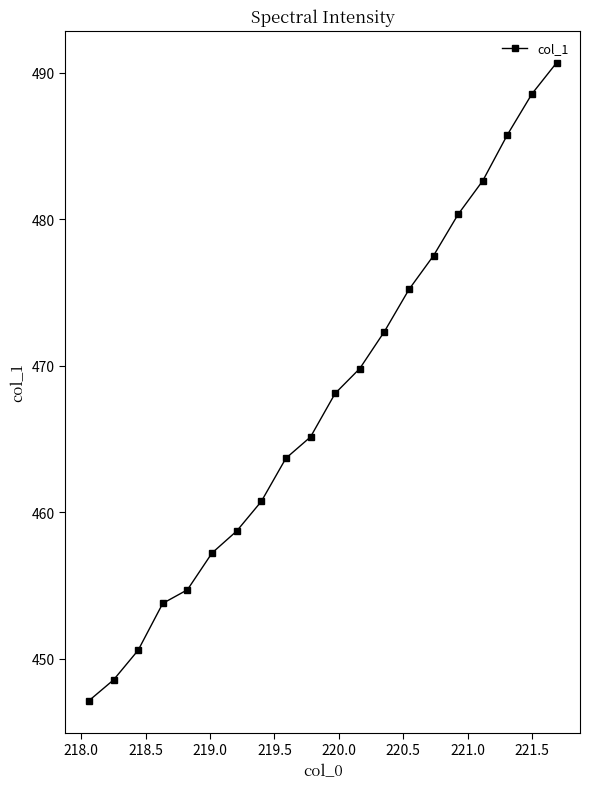

What is the sum of all values?

9351.4